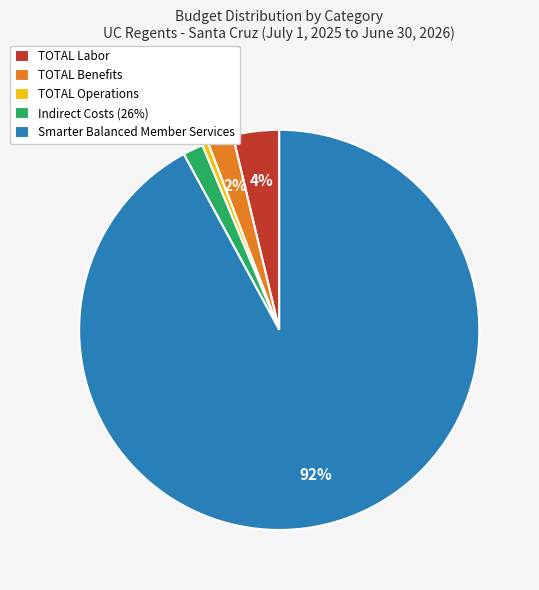

Is the sum of TOTAL Operations and Indirect Costs (26%) greater than half?

No